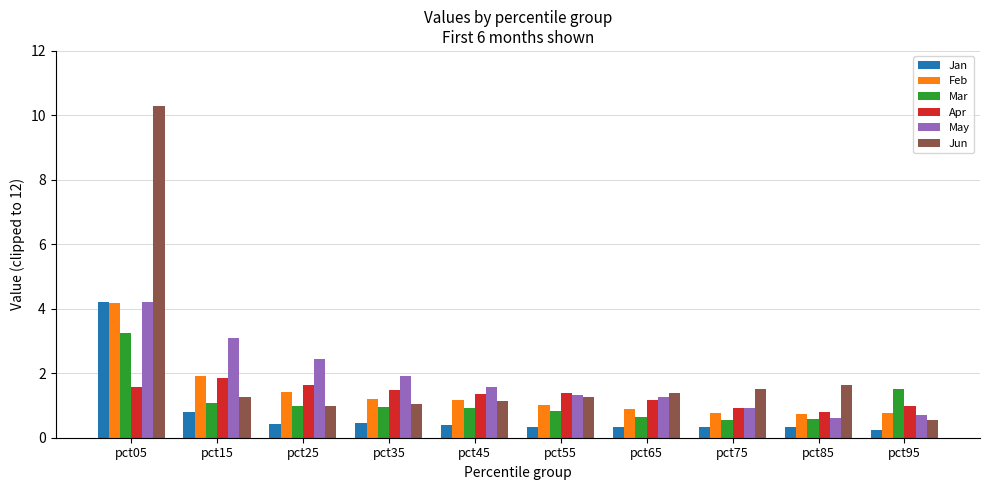

Which category has the highest value across all series?

pct05